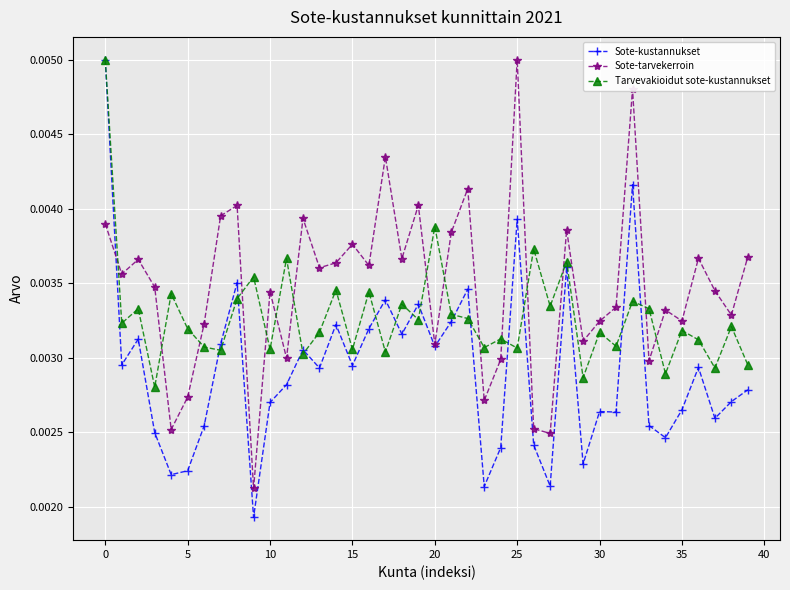

Rank the series by their average value, from highest to lowest.

Sote-tarvekerroin, Tarvevakioidut sote-kustannukset, Sote-kustannukset